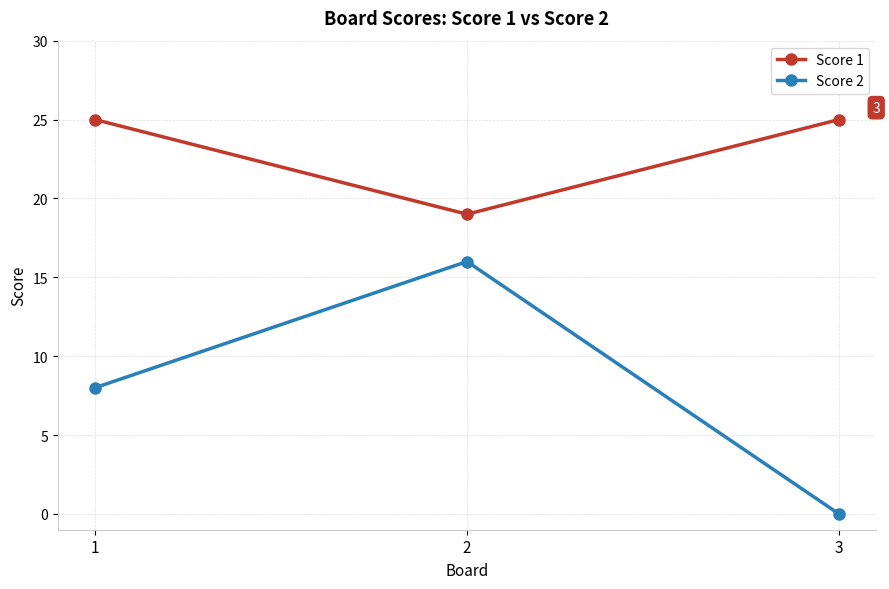

What is the value of the Score 2 point at the 1st from the left?

8